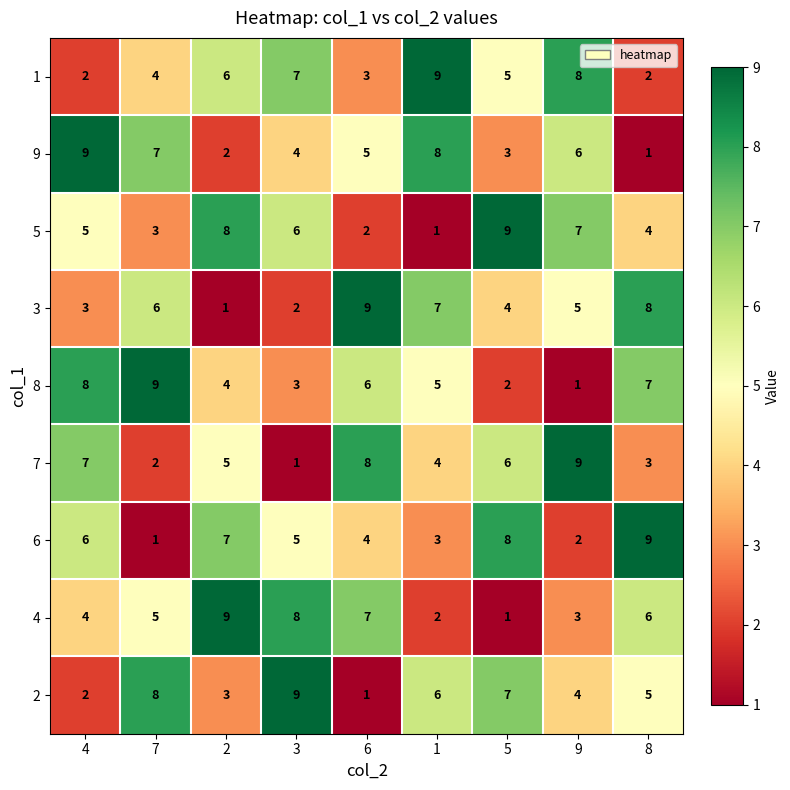

Is it true that 2 equals 4 at 9?

True